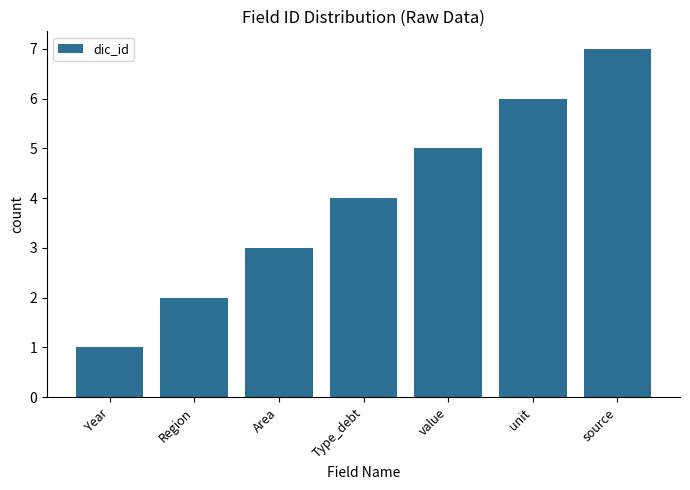

Are the bars grouped side by side (vs. stacked)?

No